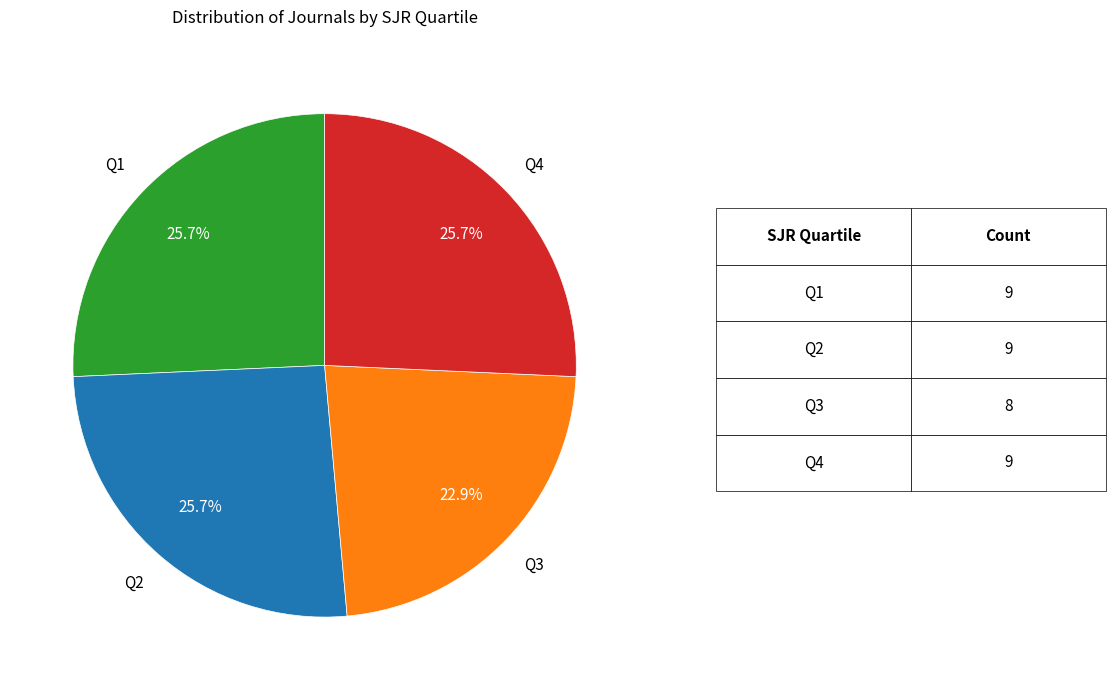

Does Q2 represent more than half of the total?

No